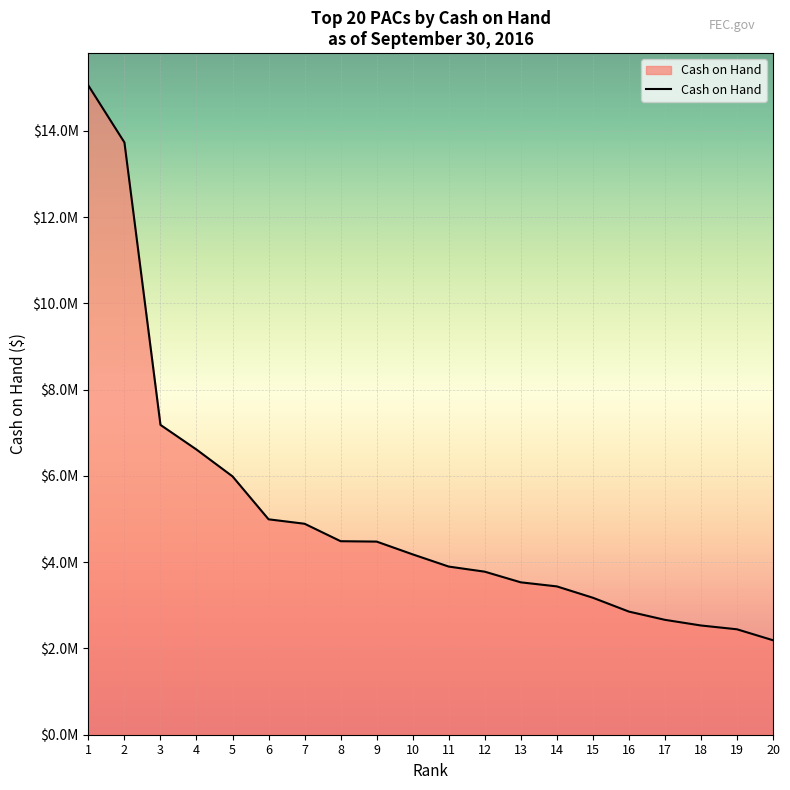

The chart shows a value of 2855106.3 at 16. True or false?

True